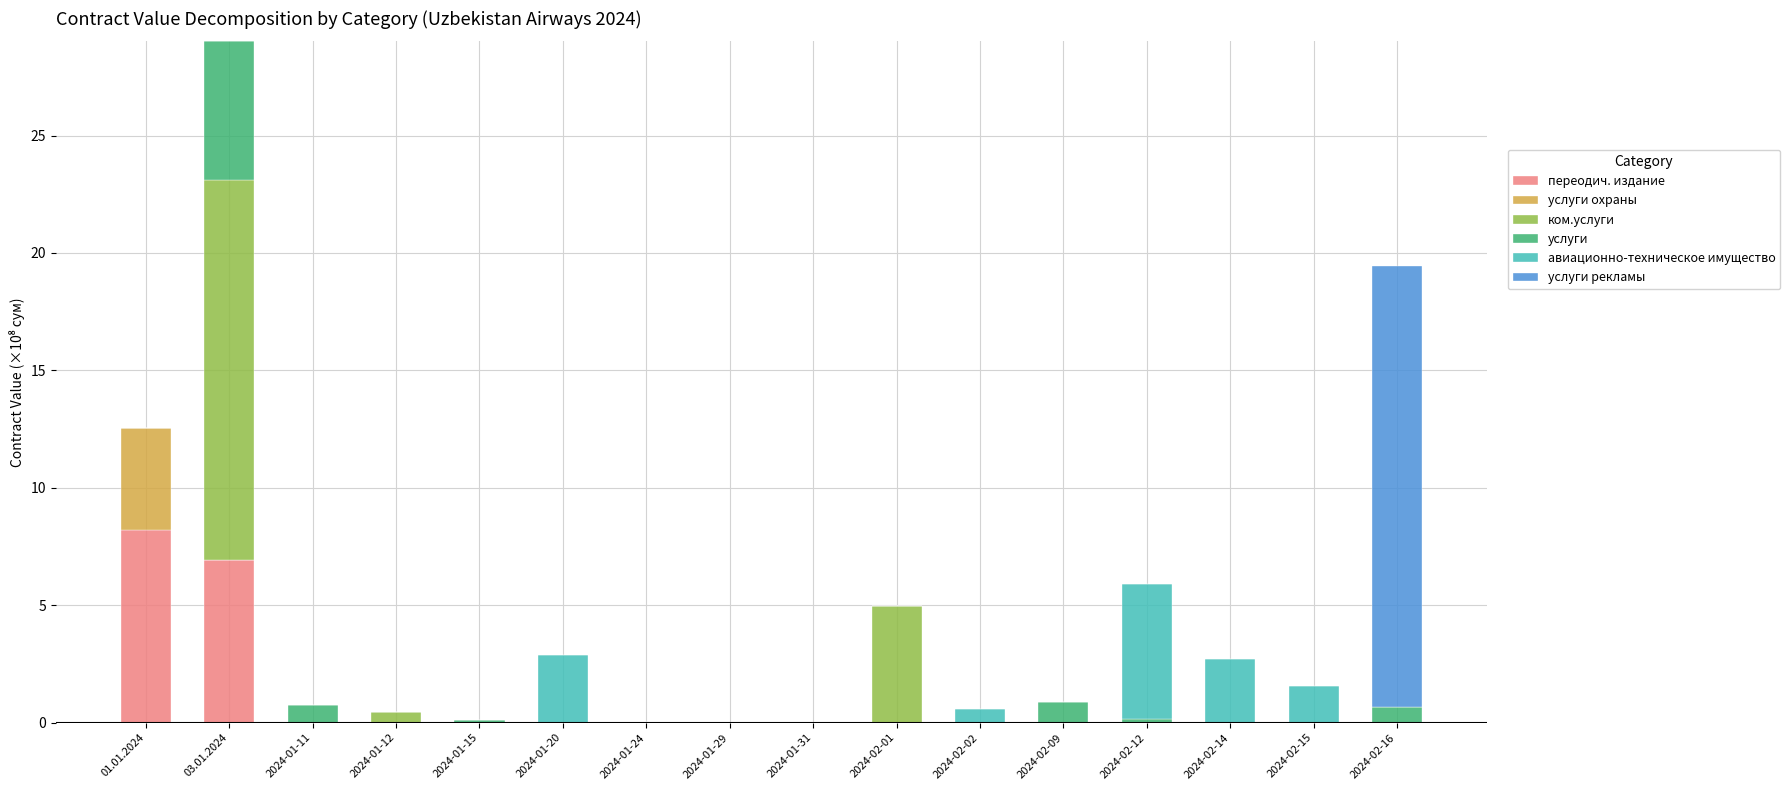

At which label does переодич. издание reach its peak?

01.01.2024